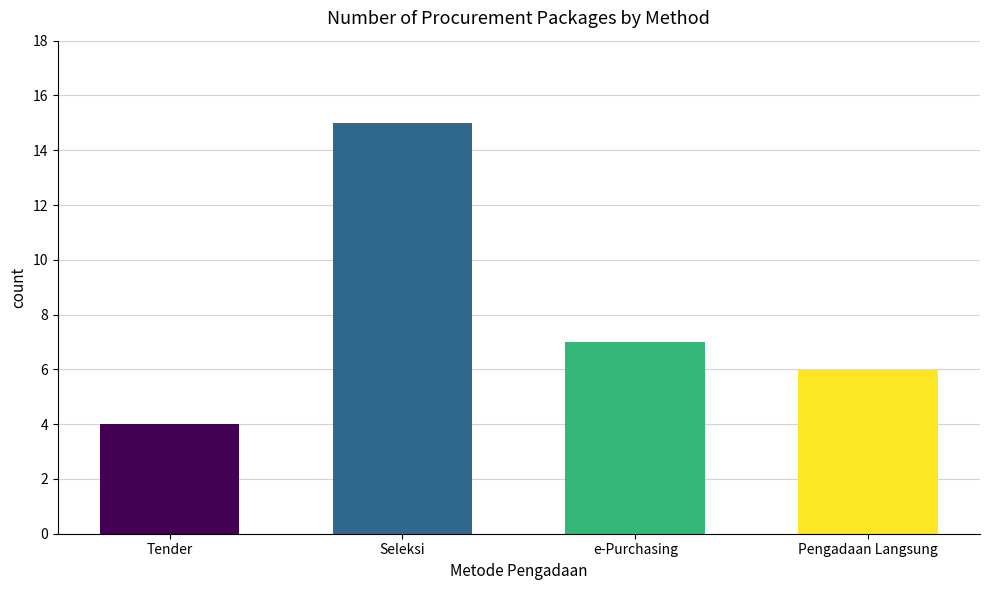

What is the value of the 2nd bar from the left?

15